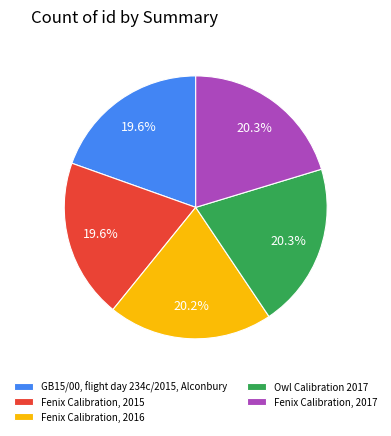

Does any single category account for the majority?

No